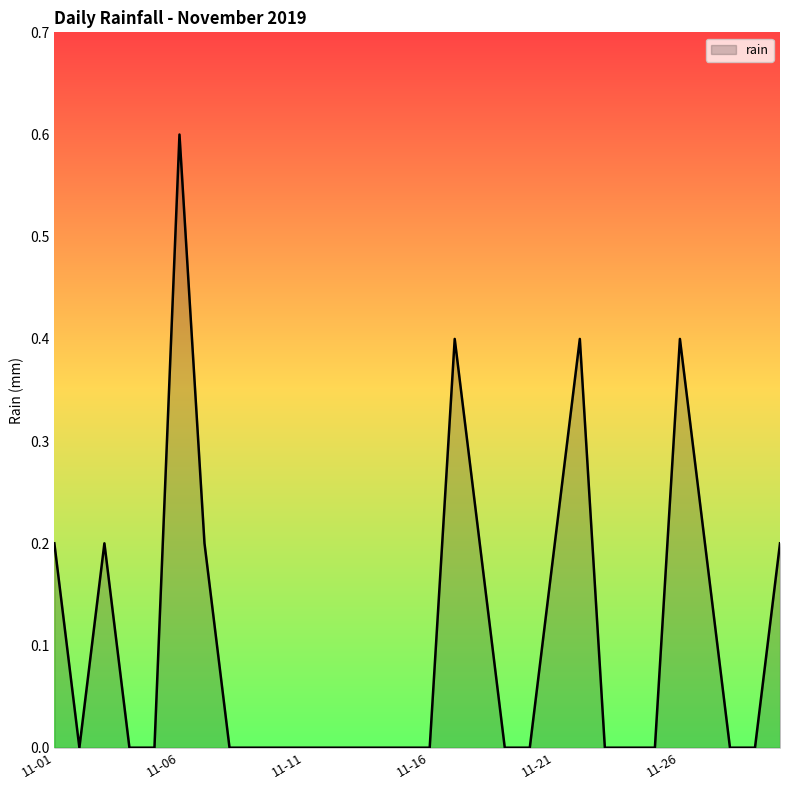

What is the maximum value shown in the chart?

0.6